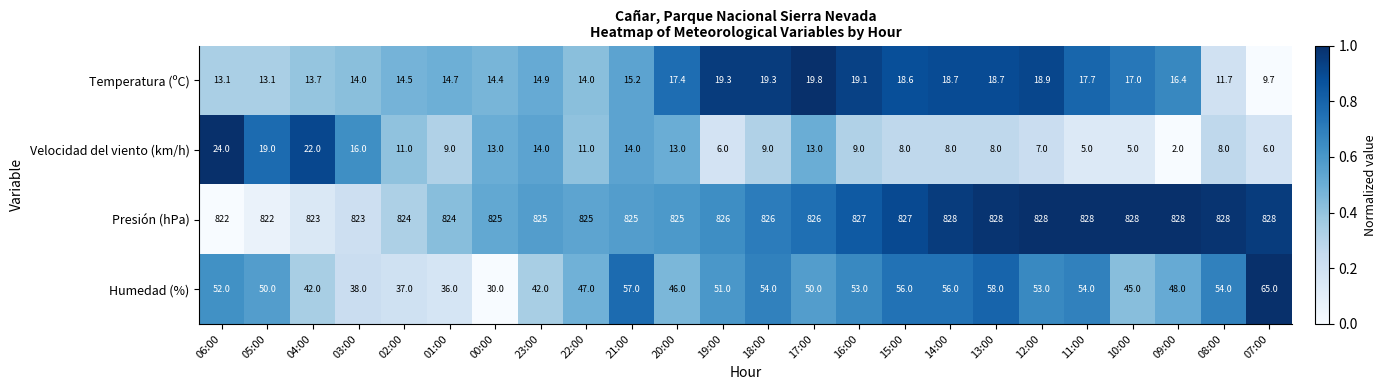

Between 23:00 and 09:00, which series saw the biggest shift?

Velocidad del viento (km/h)